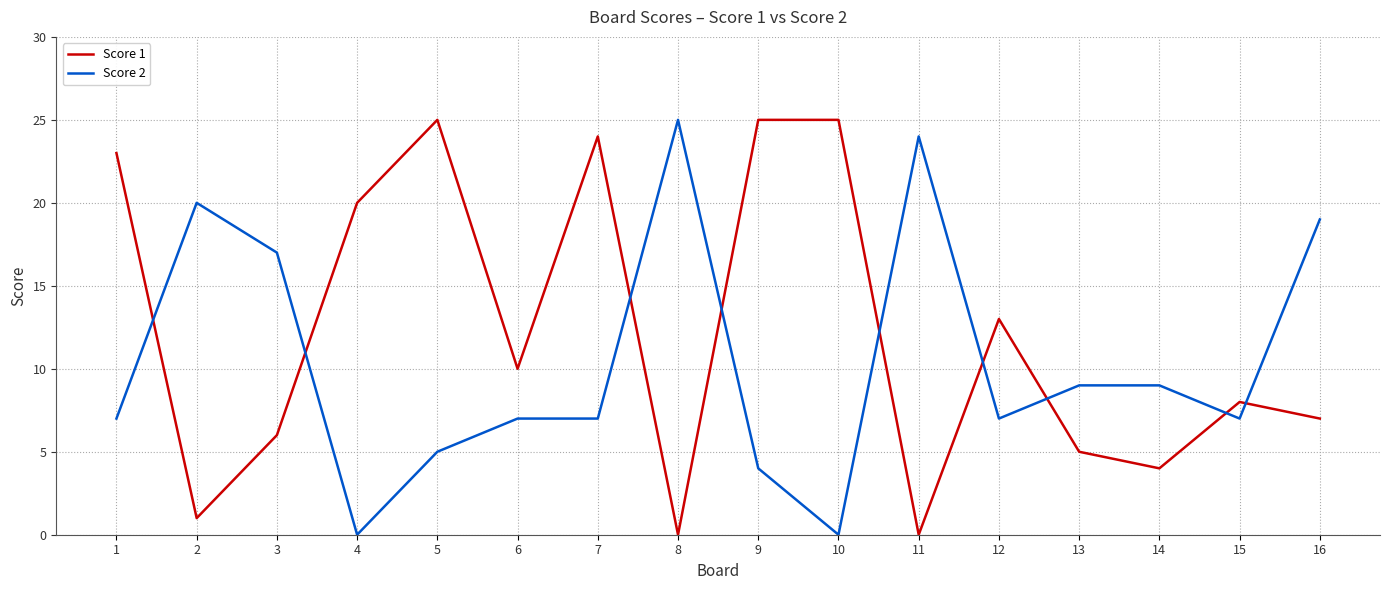

Does the chart have visible grid lines?

Yes